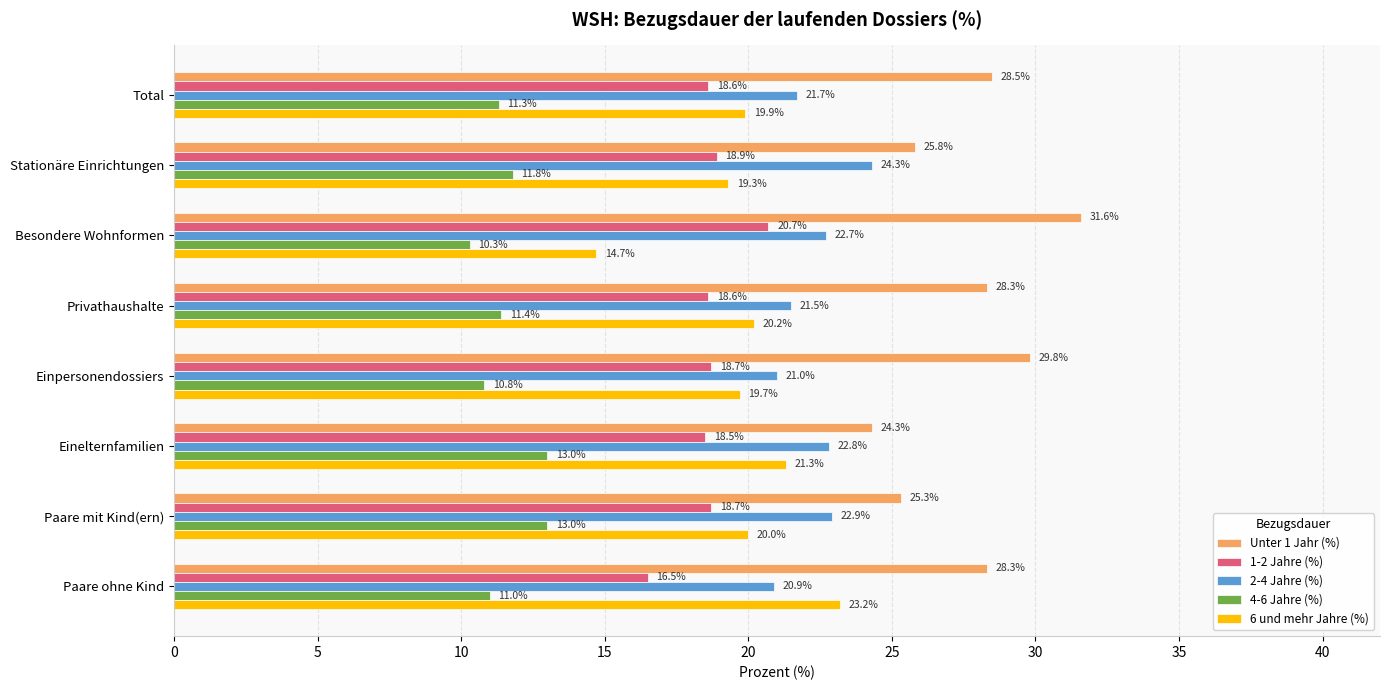

What value does the 1-2 Jahre (%) series have at Paare ohne Kind?

16.5